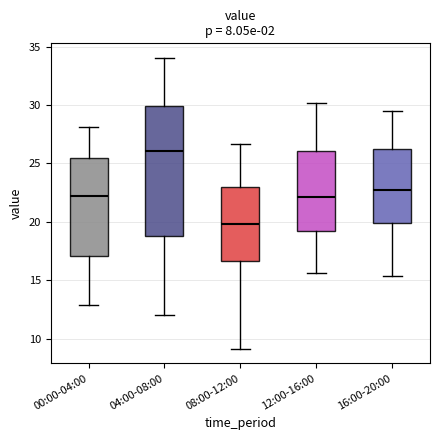

Which box is the tallest, from its lower edge to its upper edge?

04:00-08:00